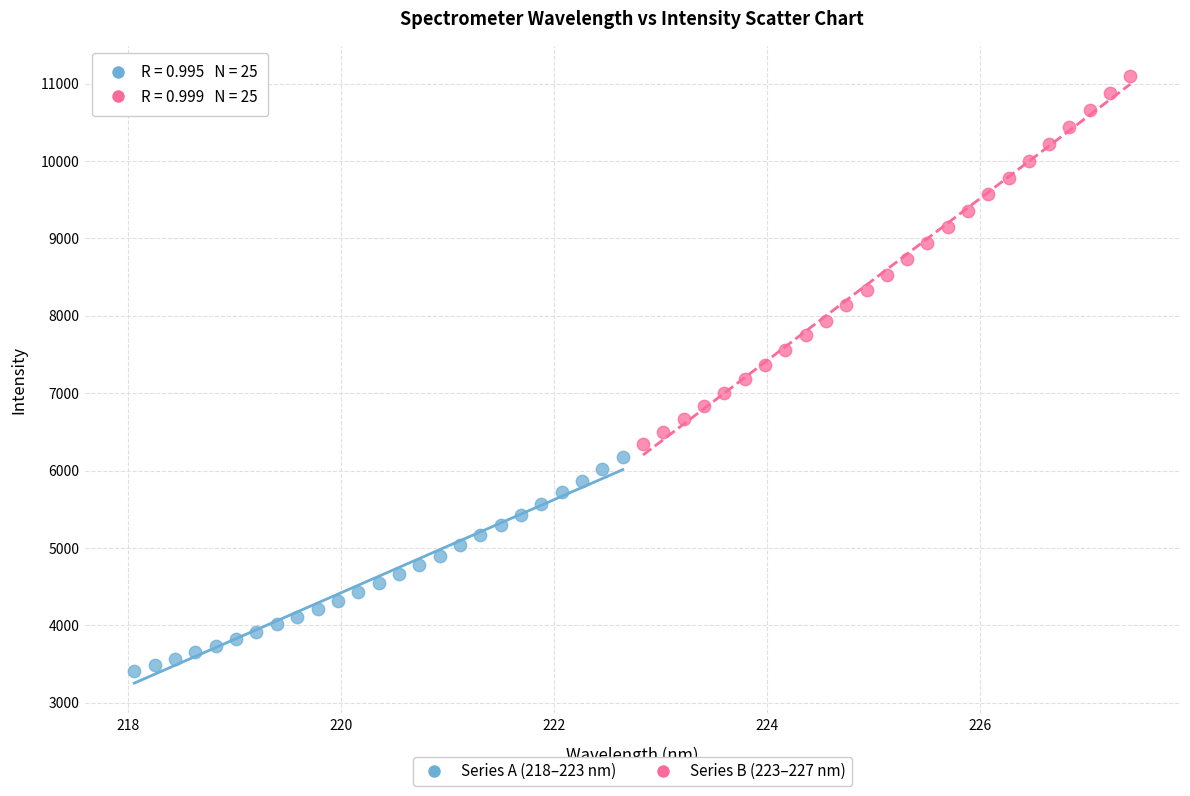

Which series has the largest Y range (max minus min)?

Series B (223–227 nm)